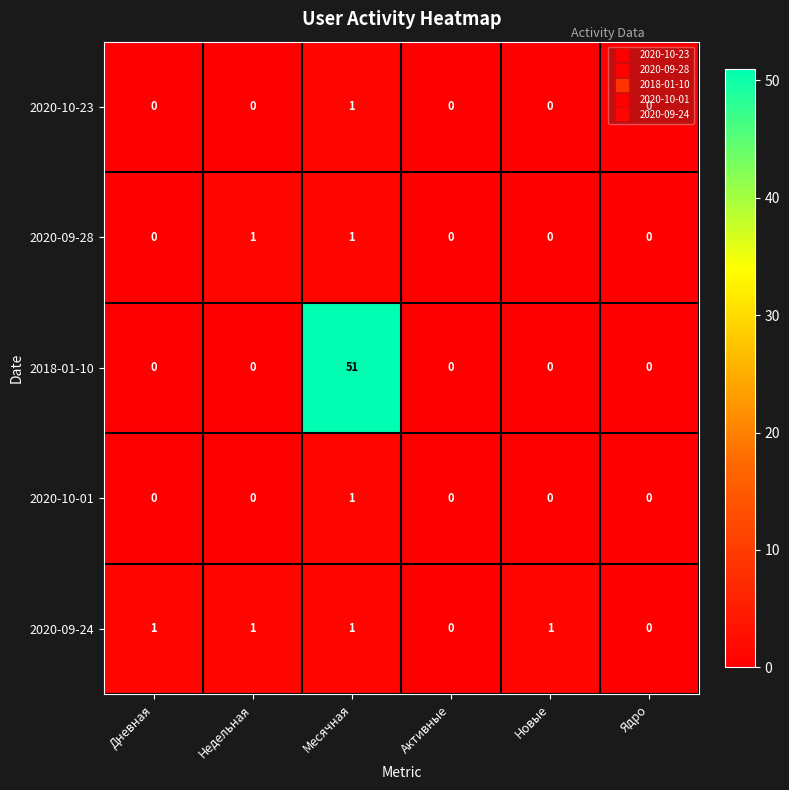

Is the value of 2020-09-24 at Месячная greater than the value of 2020-09-28 at Ядро?

Yes